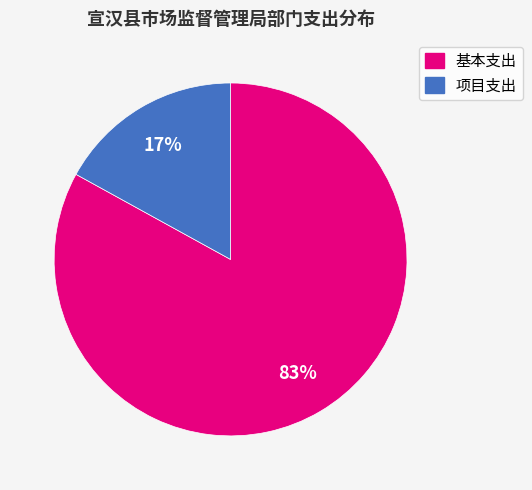

To the nearest percent, what is the difference between the largest and smallest slice percentages?

66%